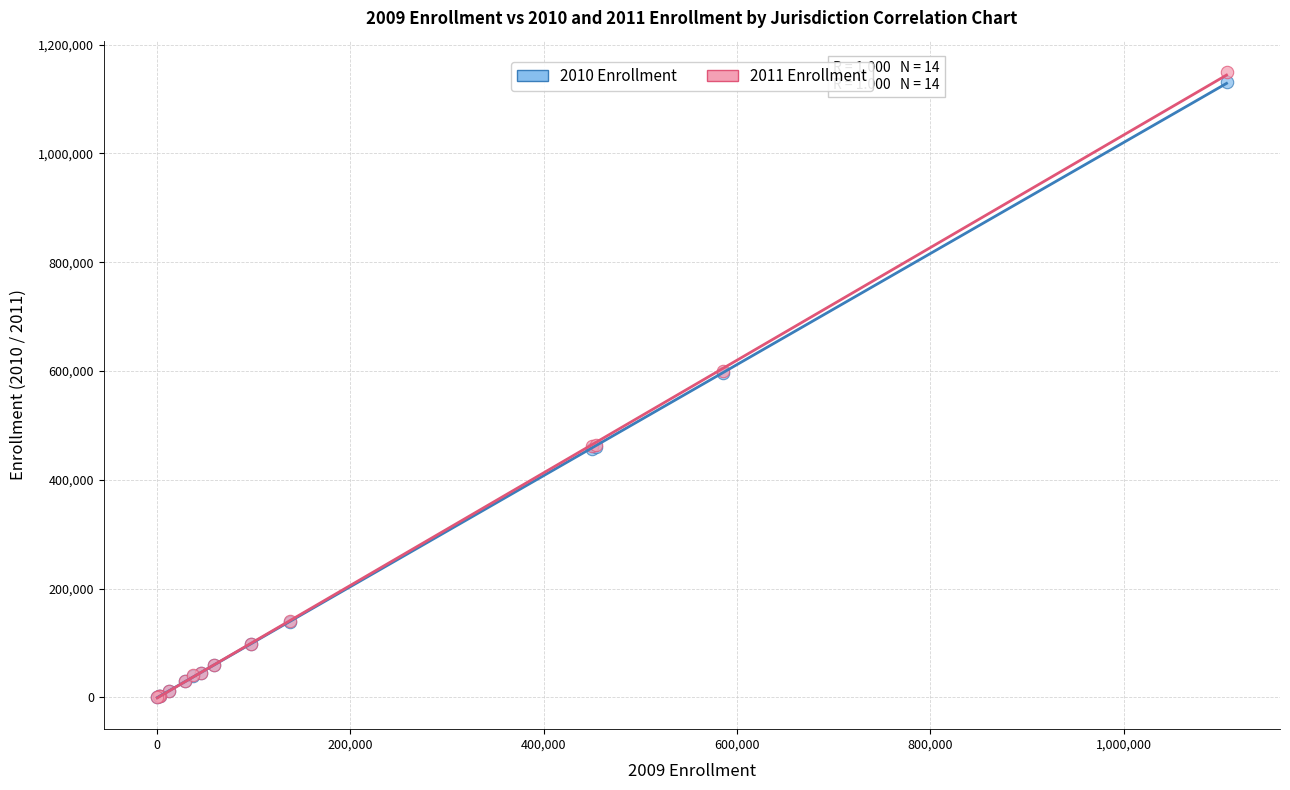

Which series has the widest spread of Y values?

2011 Enrollment